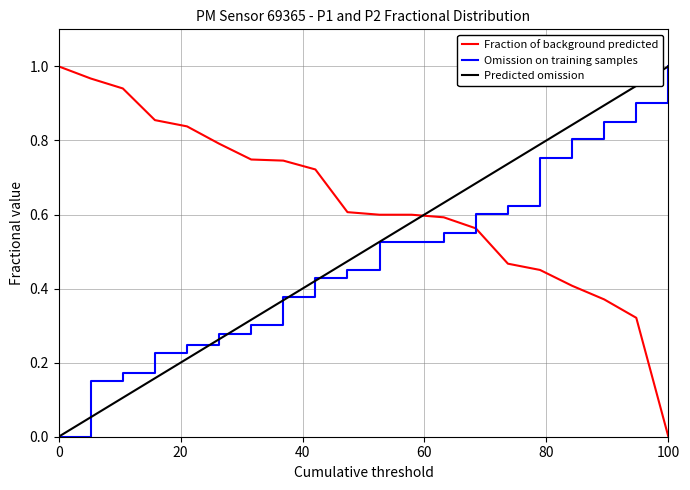

How many values in the Predicted omission series exceed 0?

19